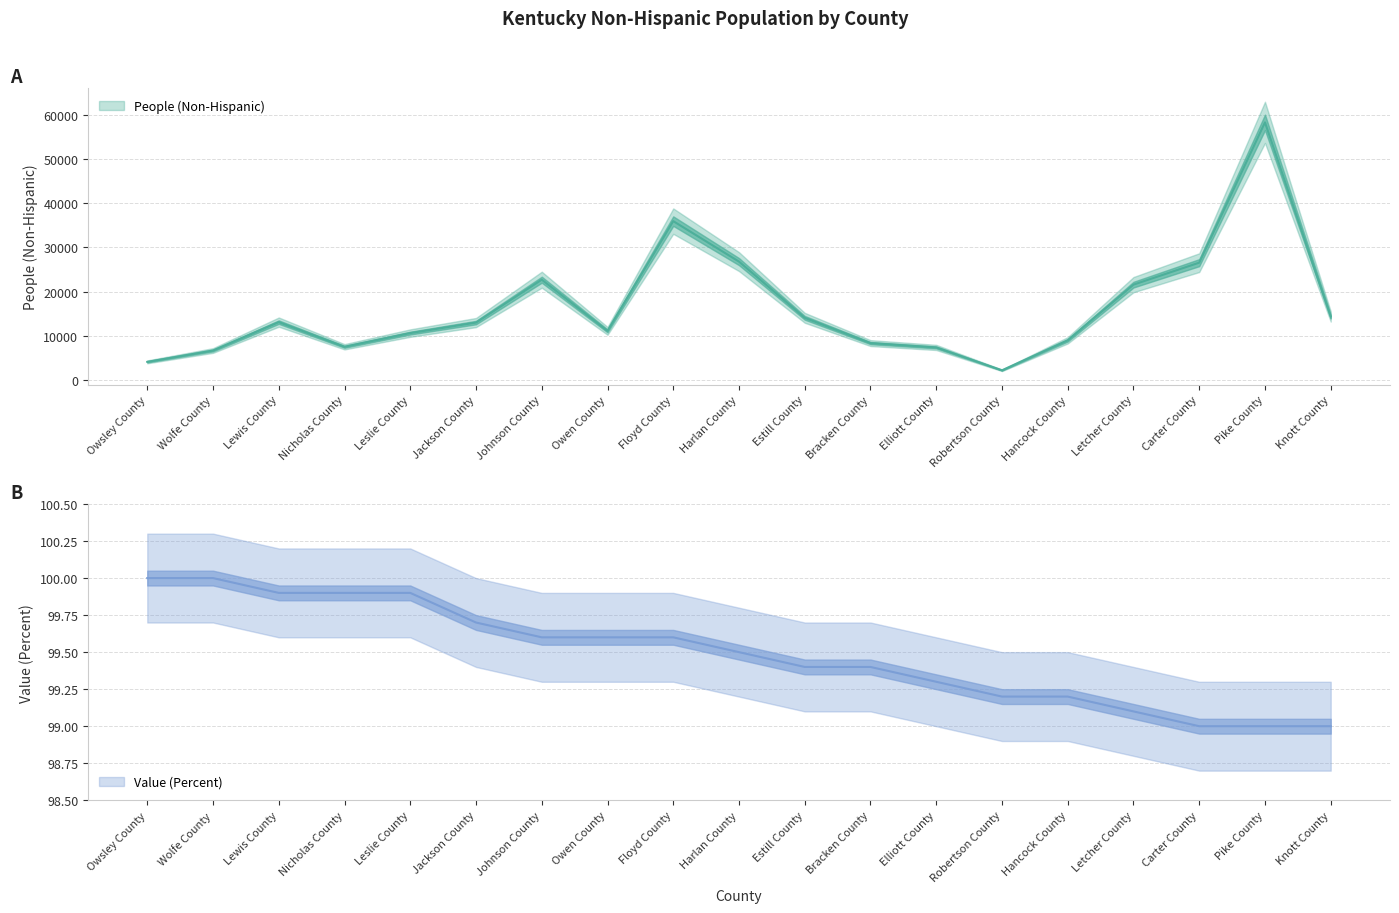

Rank the series by their maximum value, from highest to lowest.

People (Non-Hispanic), Value (Percent)